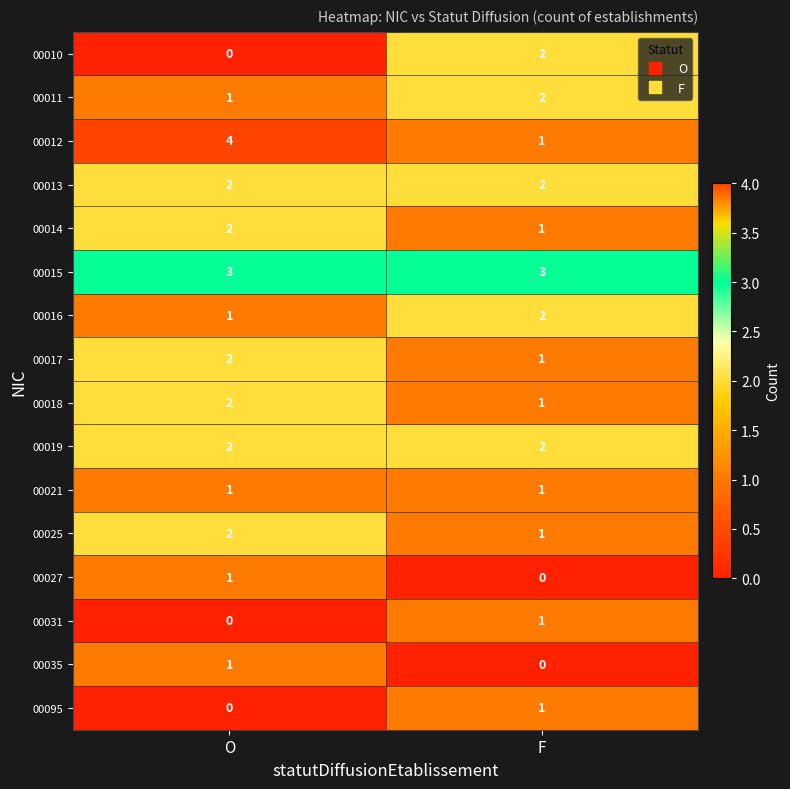

What is the sum of the 00012 values at F and O?

5